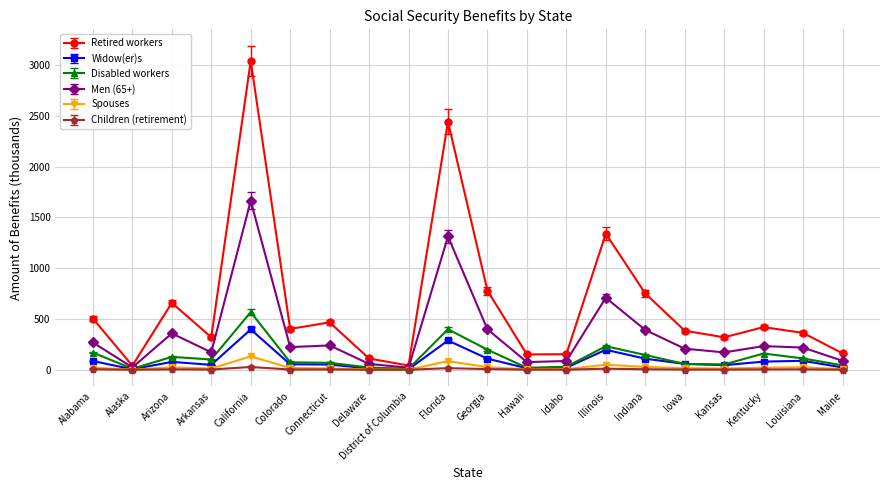

Is it true that Spouses equals 132.2 at California?

True